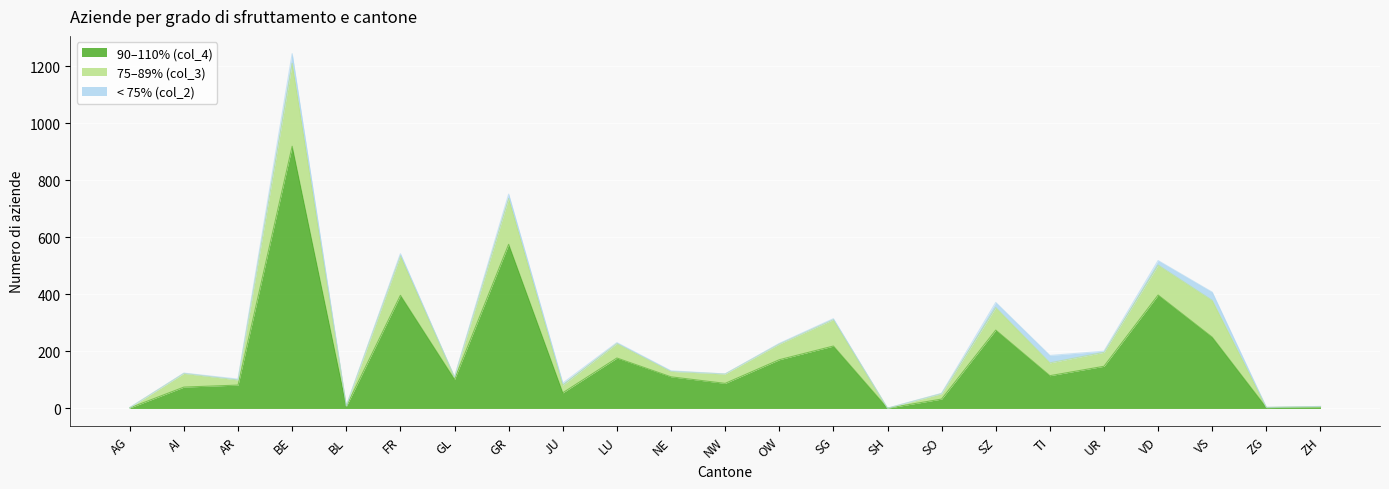

The 90–110% (col_4) series shows 180 at TI. True or false?

False